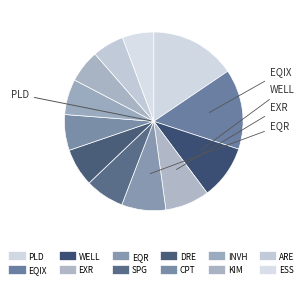

To the nearest percent, what is the average slice percentage?

8%